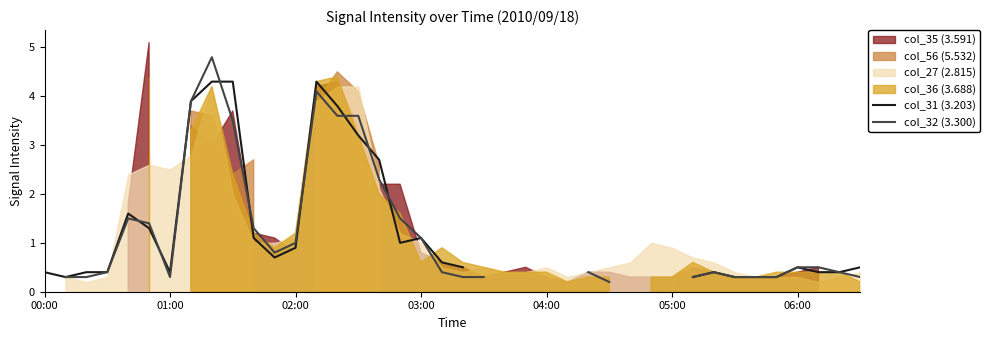

What is the total value across all series at 7?

7.8